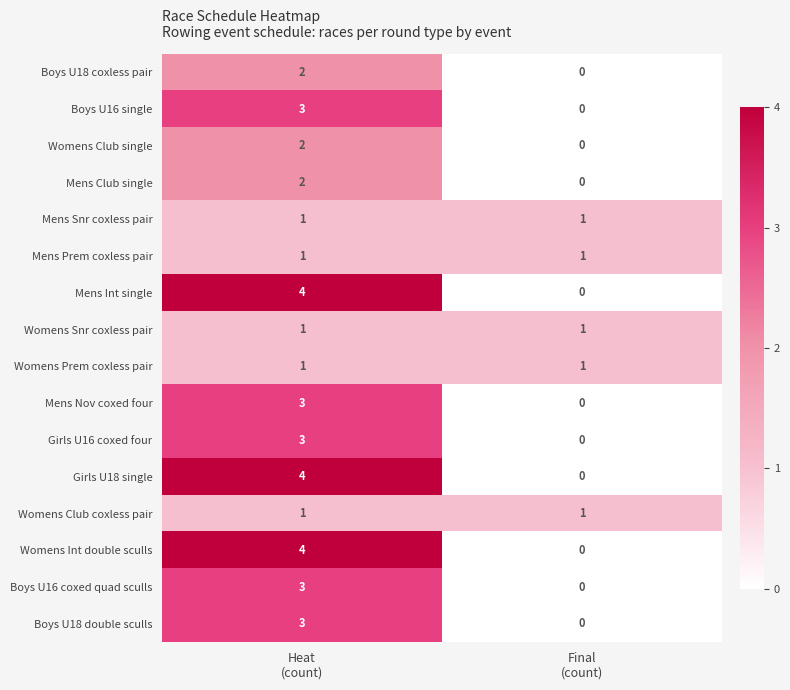

What is the maximum value shown in the chart?

4